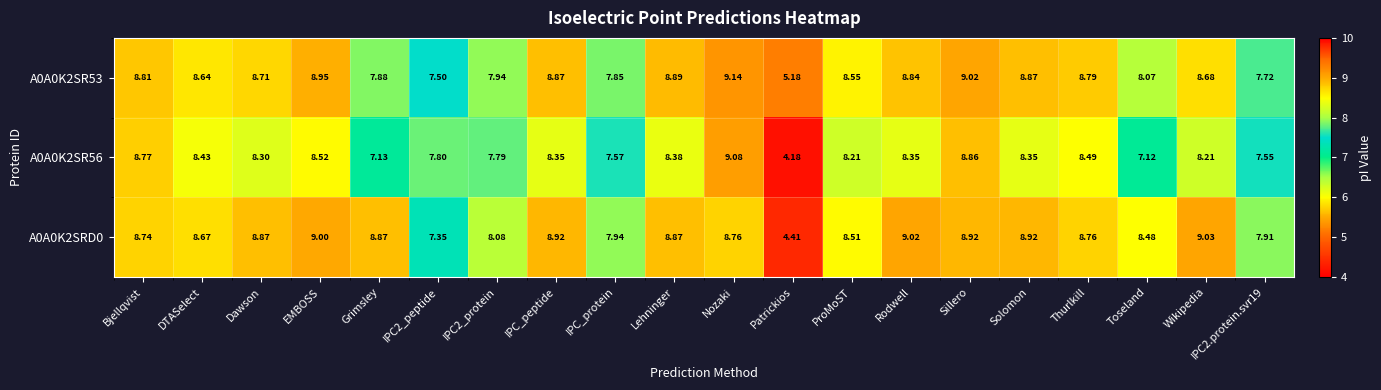

What is the difference between the highest and lowest values at ProMoST?

0.3